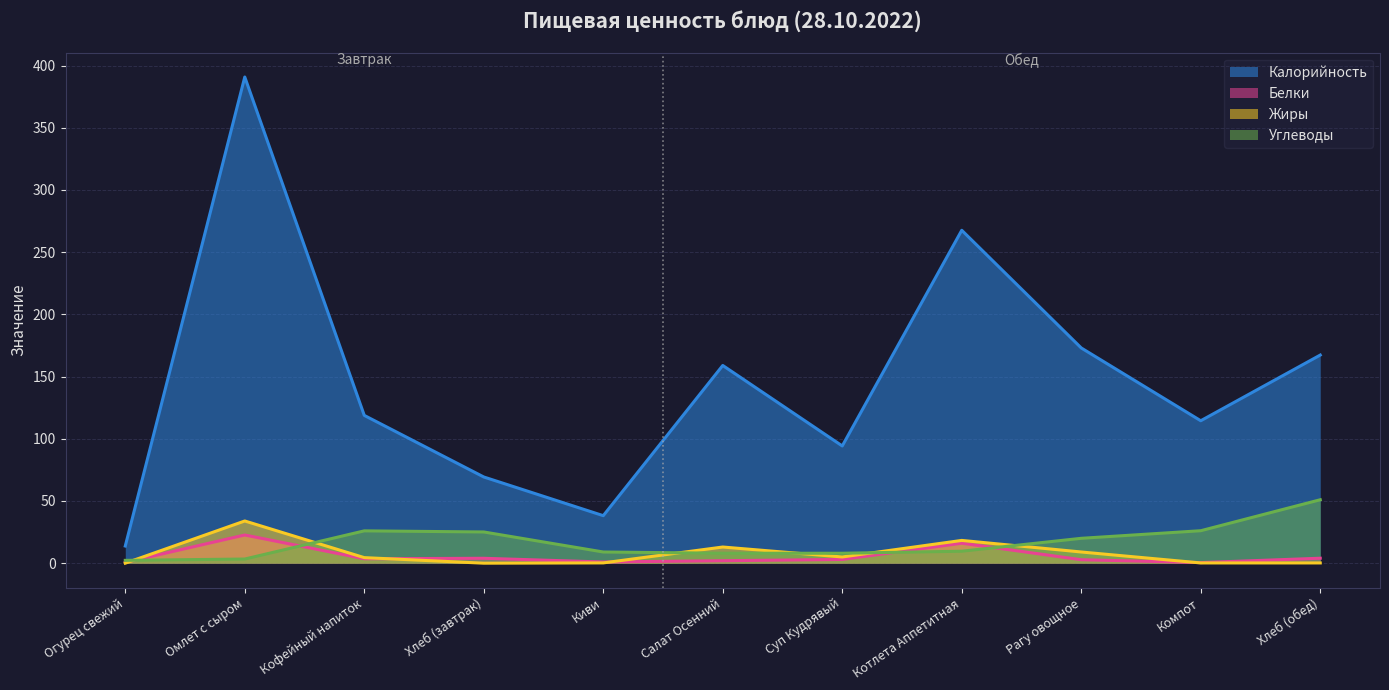

Which series has the largest range (max minus min)?

Калорийность